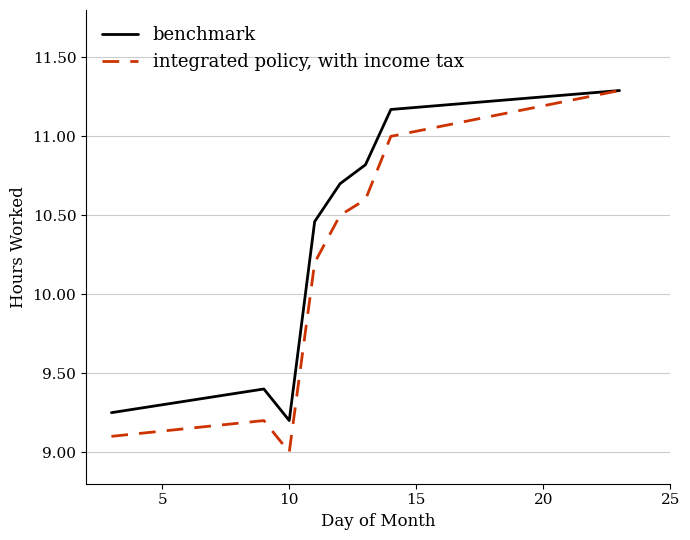

Which series has the widest spread of values?

integrated policy, with income tax